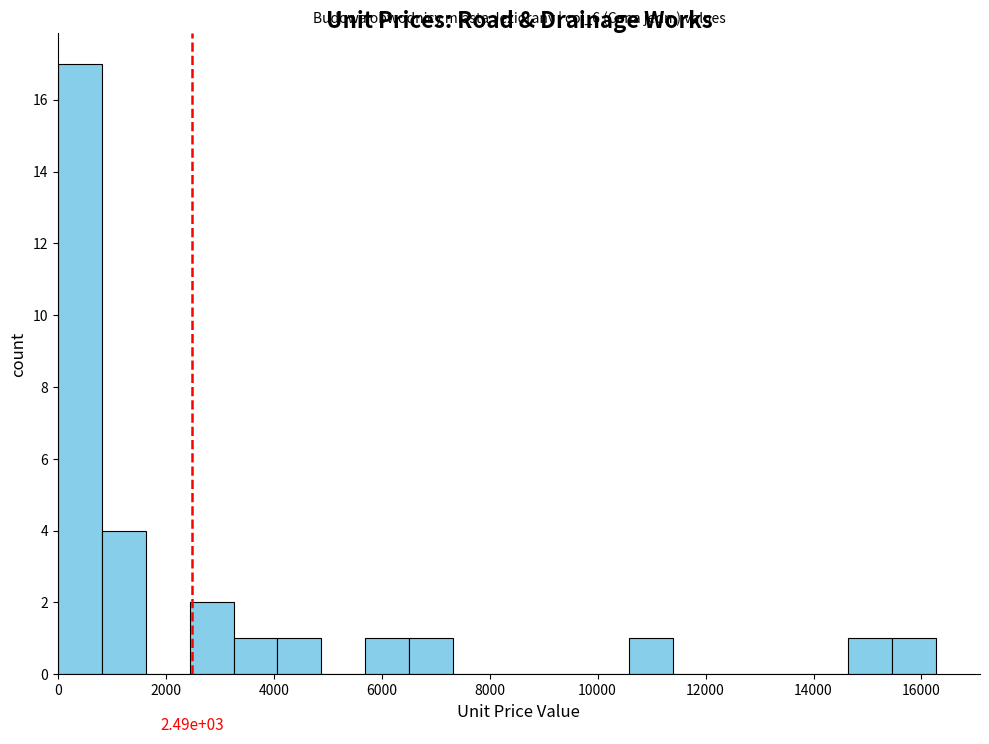

Which range on the x-axis has the tallest bar?

0 to 800